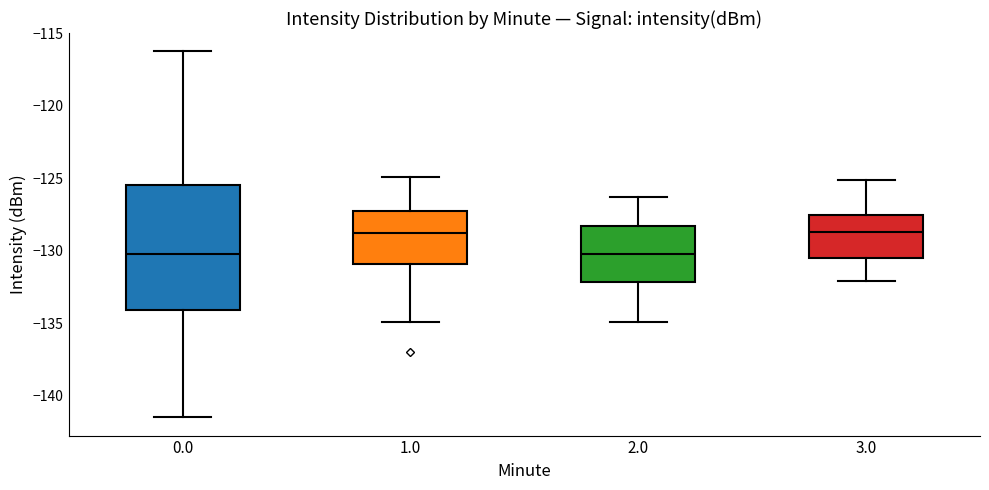

Reading left to right, read every box against the y-axis: the position of its median line, the range the box covers, and the ends of its whiskers. The values are not printed on the chart, so give them approximately, as read against the axis.

0.0: median -130.0, box -134.0 to -125.5, whiskers -141.5 to -116.0
1.0: median -129.0, box -131.0 to -127.0, whiskers -135.0 to -125.0
2.0: median -130.0, box -132.0 to -128.5, whiskers -135.0 to -126.5
3.0: median -128.5, box -130.5 to -127.5, whiskers -132.0 to -125.0